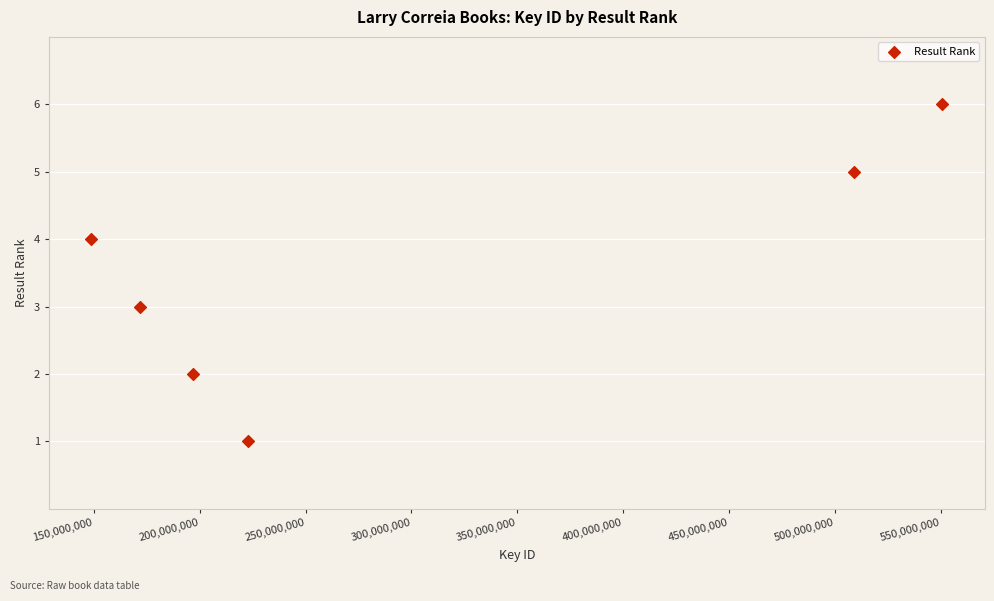

What is the range of X values (max minus min)?

401800292